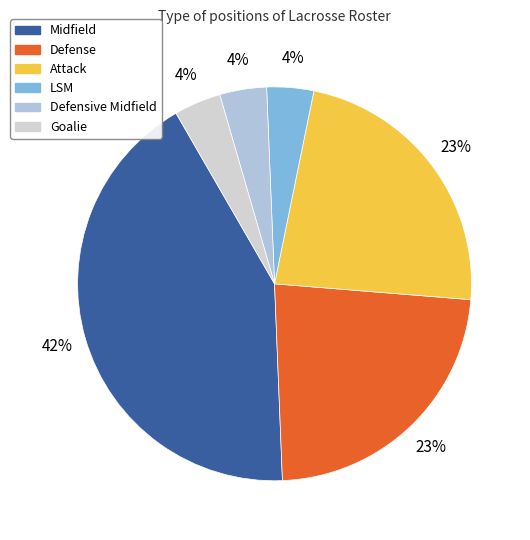

What is the change in value from Defense to Goalie?

-5